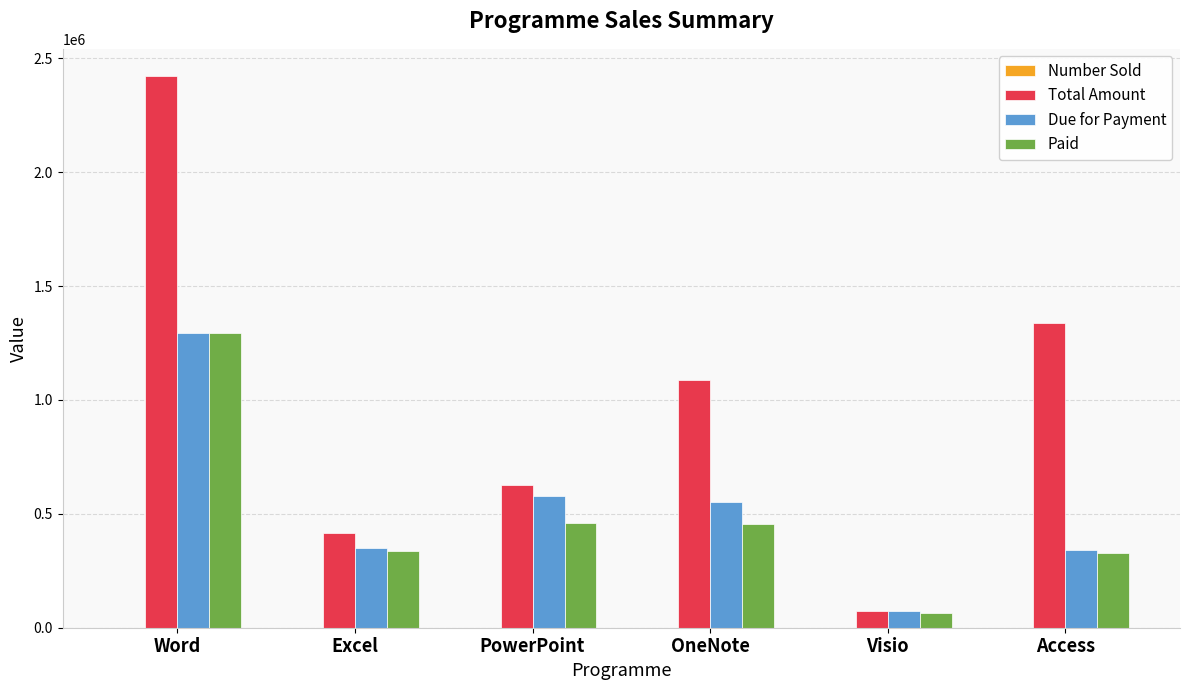

True or false: Total Amount has a value of 1337285 at Access.

True